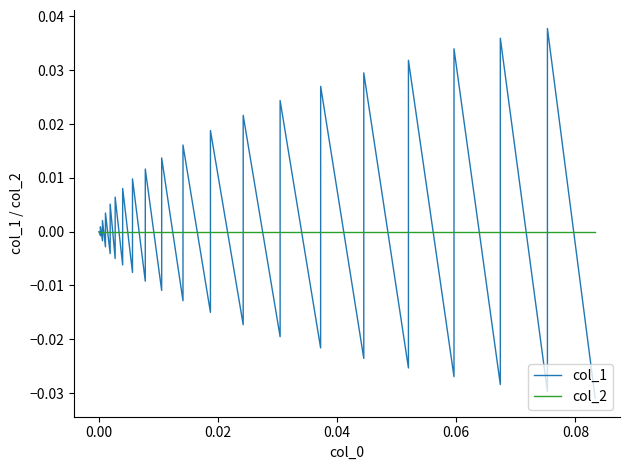

How many times do col_2 and col_1 cross each other?

38